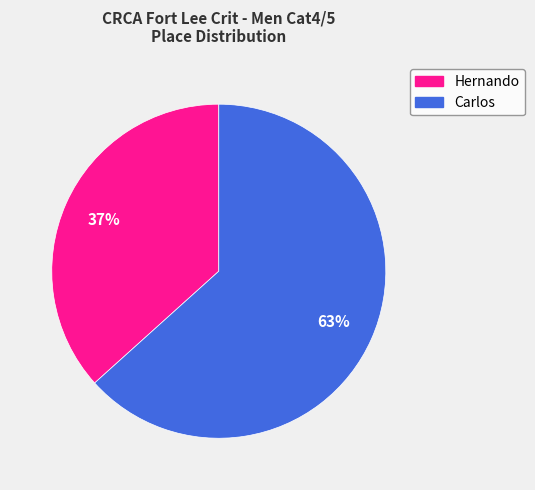

To the nearest percent, what portion does Carlos represent?

63%